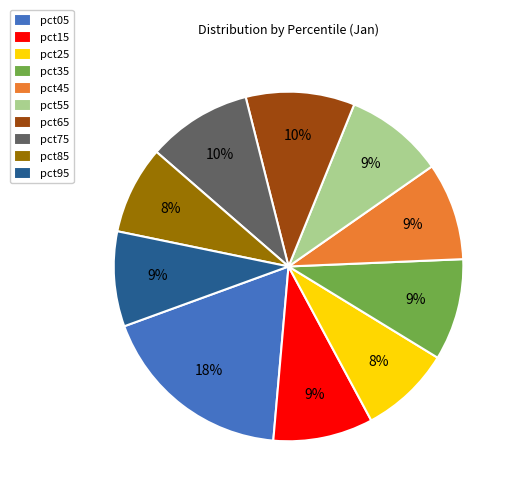

Between pct45 and pct75, which is larger?

pct75